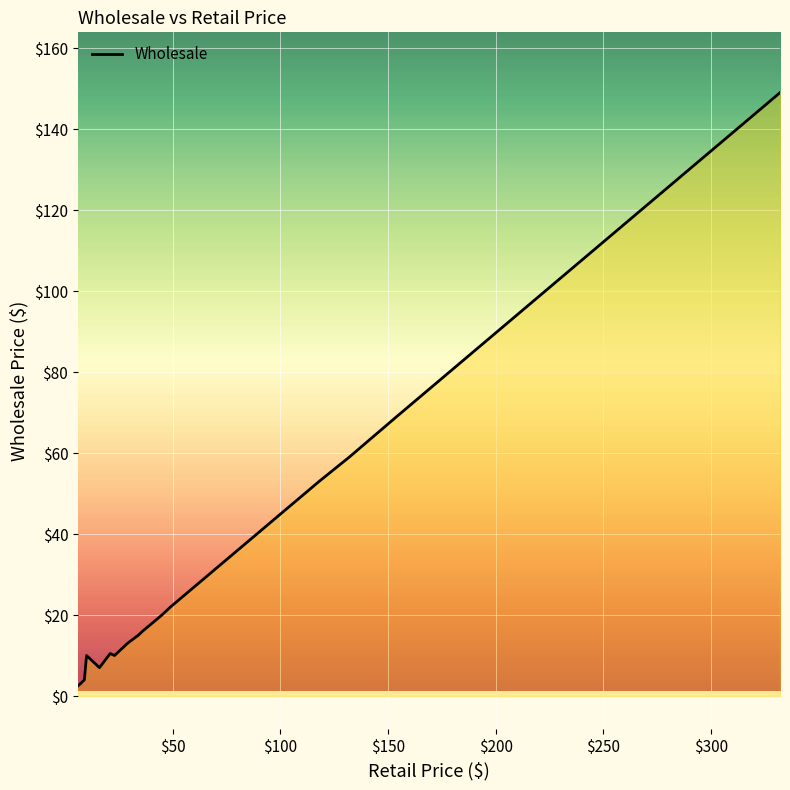

Is this an area chart (filled region under the line)?

No